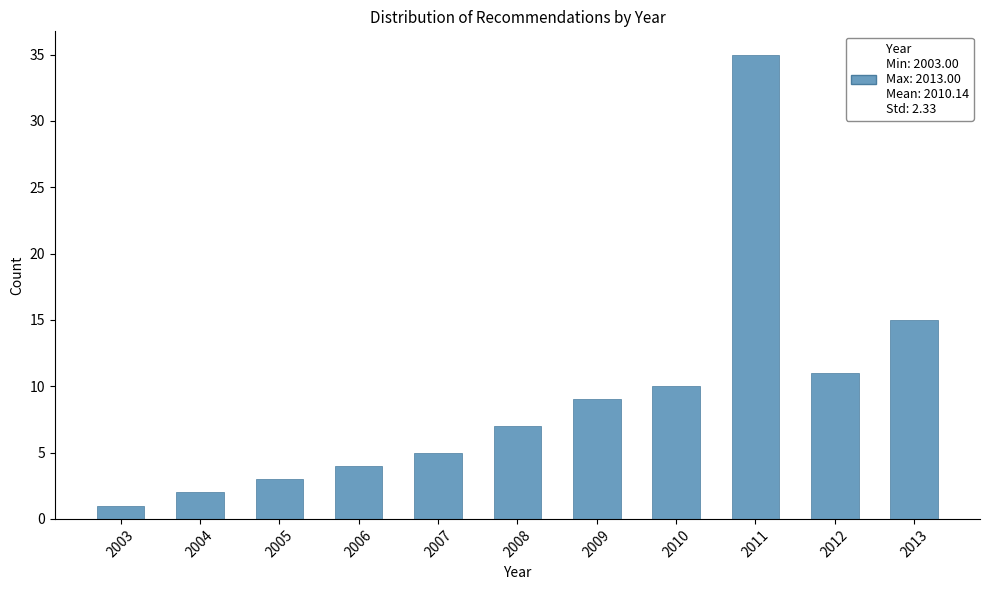

Reading left to right, what are all the values shown in this chart?

1	2	3	4	5	7	9	10	35	11	15